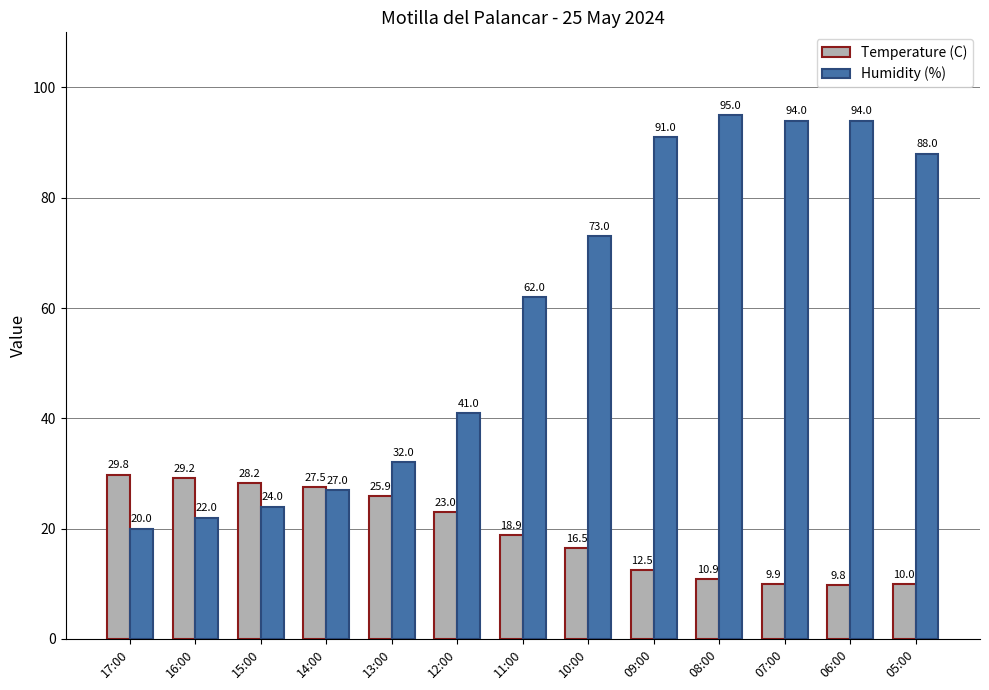

Where is Humidity (%) nearest to the value 57?

11:00